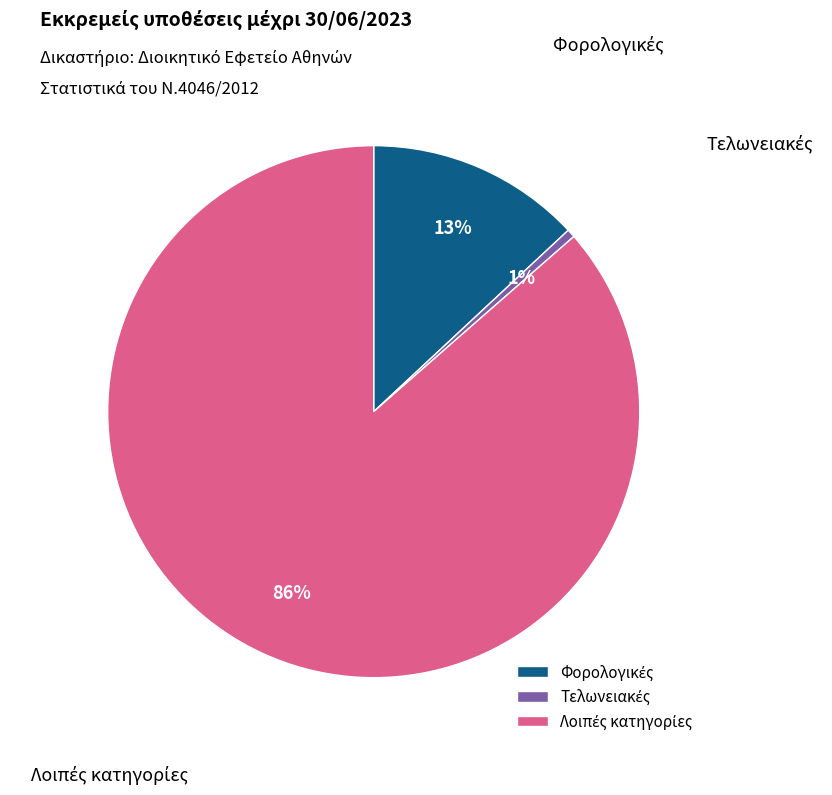

To the nearest percent, what is the average slice percentage?

33%